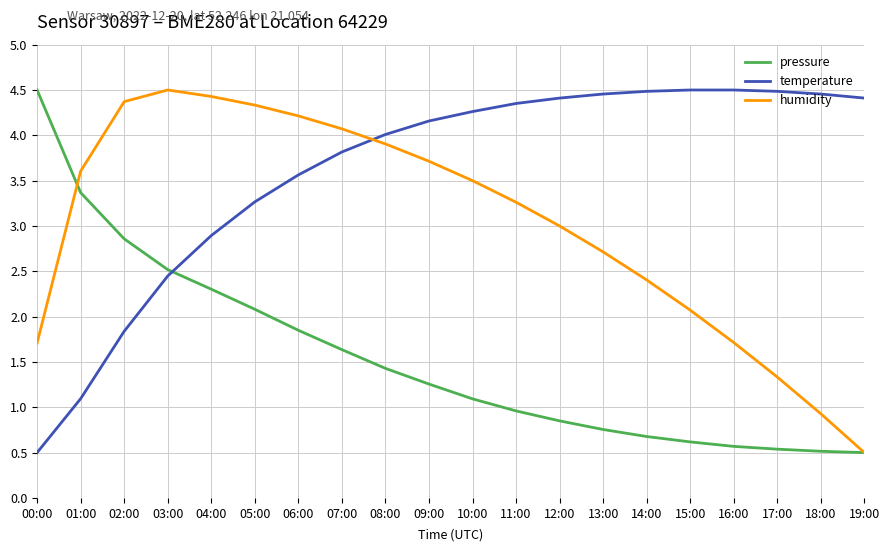

What is the maximum value for humidity?

4.5